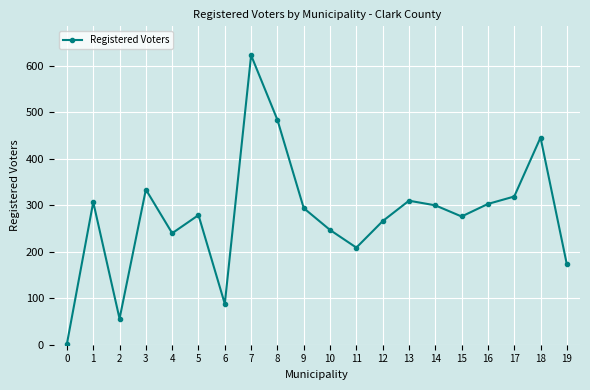

Reading left to right, extract all data points from this chart.

2	307	56	334	240	279	88	623	484	294	247	209	266	310	300	276	303	319	446	173